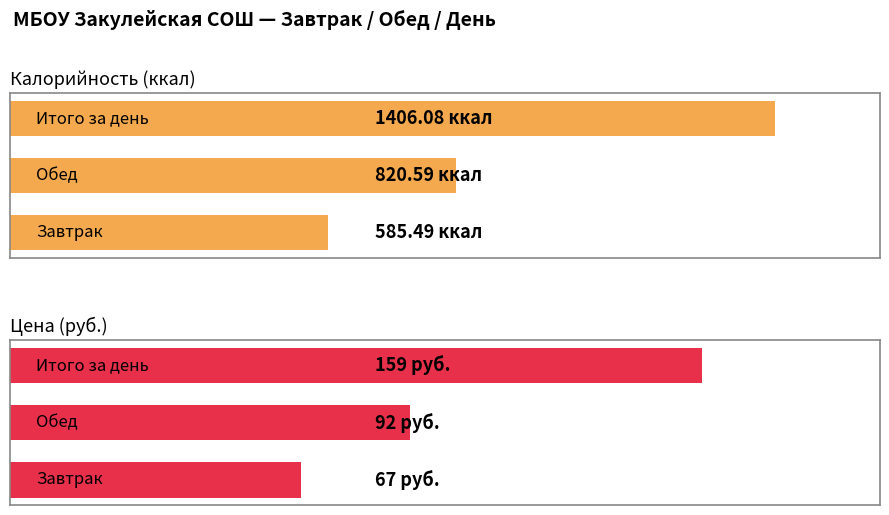

What are all the series names shown in the legend?

Калорийность (ккал), Цена (руб.)